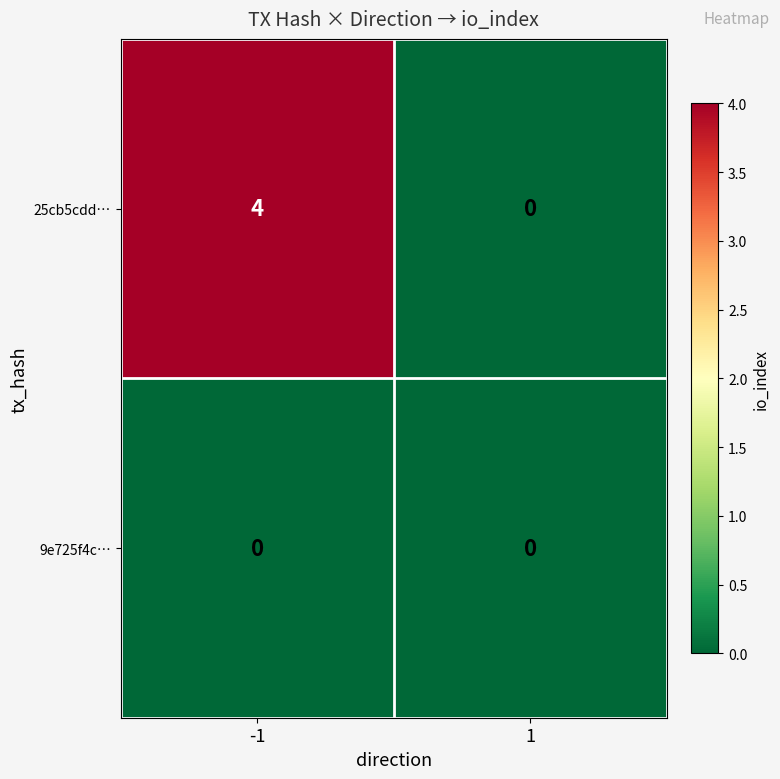

Which series changed the most between -1 and 1?

25cb5cdd…